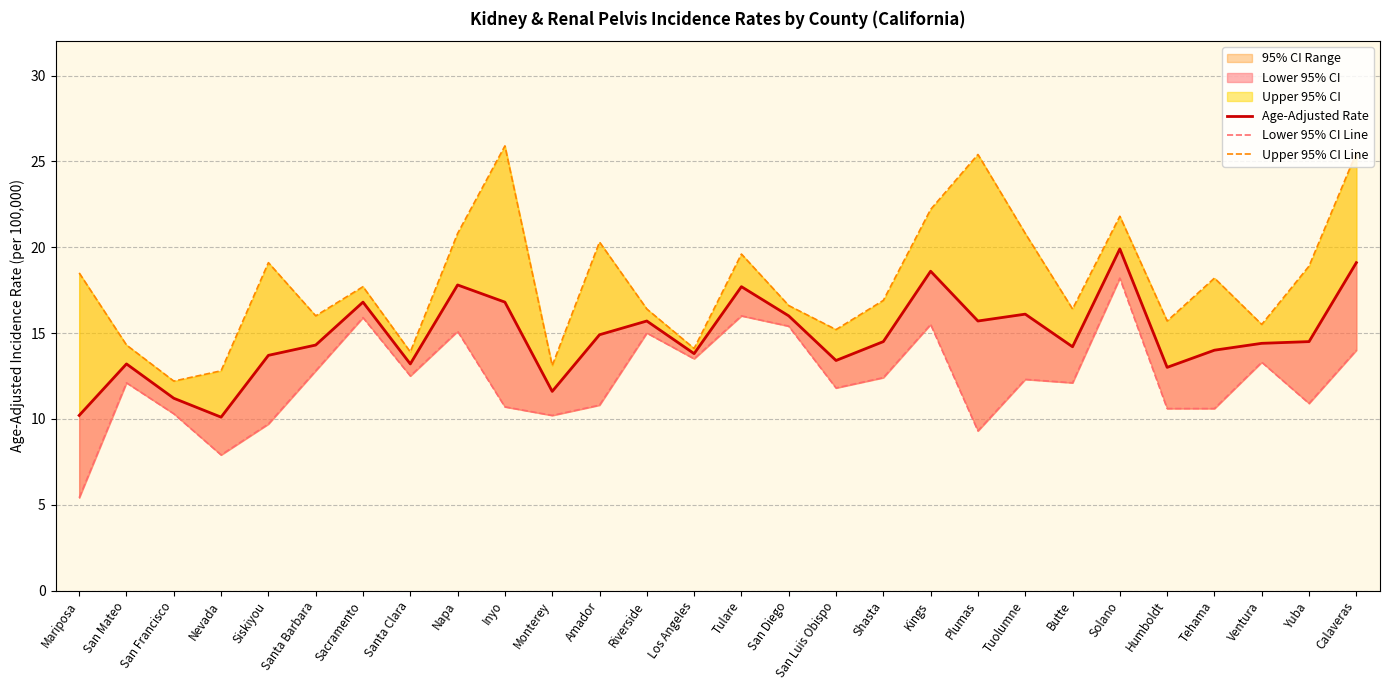

At which category does Upper 95% CI Line reach its first local peak?

Siskiyou